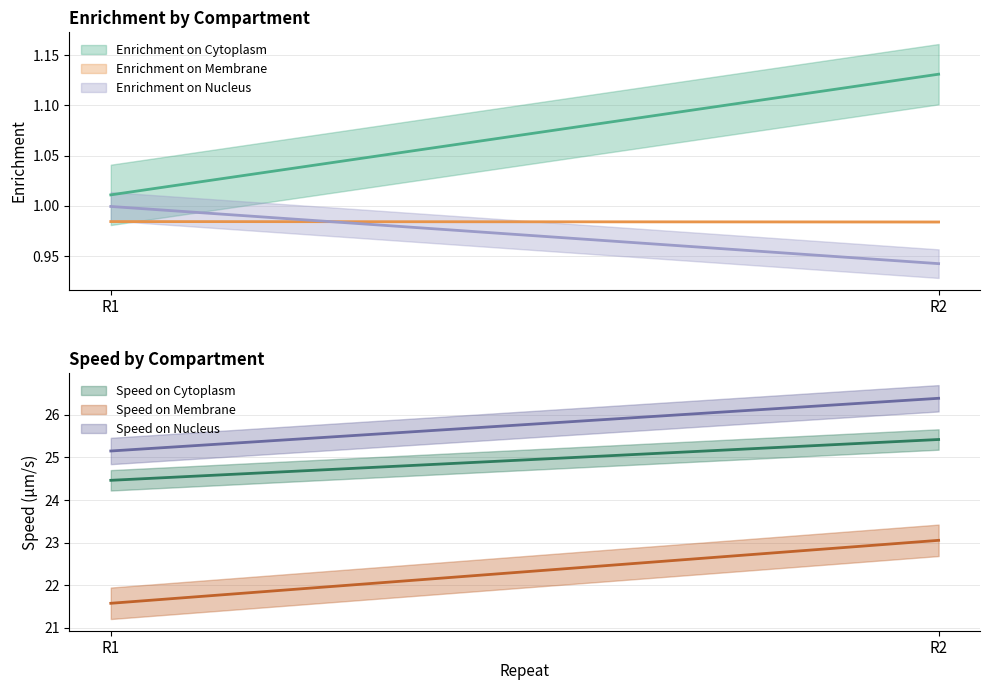

Reading right to left, list all the values displayed in this chart.

Enrichment on Cytoplasm: R2=1.1	R1=1.0
Enrichment on Membrane: R2=1.0	R1=1.0
Enrichment on Nucleus: R2=0.9	R1=1.0
Speed on Cytoplasm: R2=25.4	R1=24.5
Speed on Membrane: R2=23.1	R1=21.6
Speed on Nucleus: R2=26.4	R1=25.2